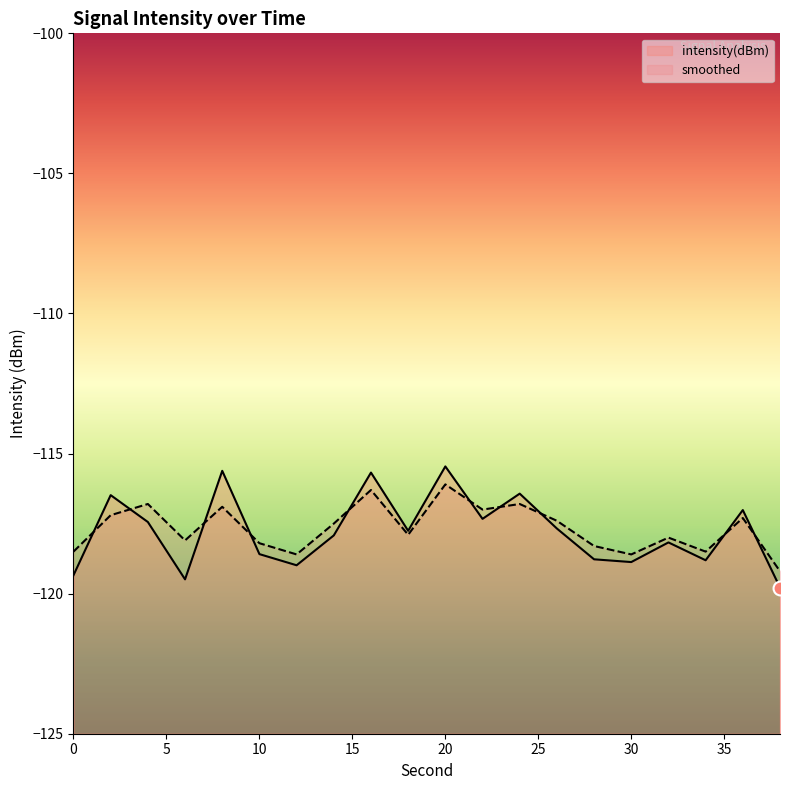

Between which two adjacent categories do smoothed and intensity(dBm) first intersect?

0 and 2